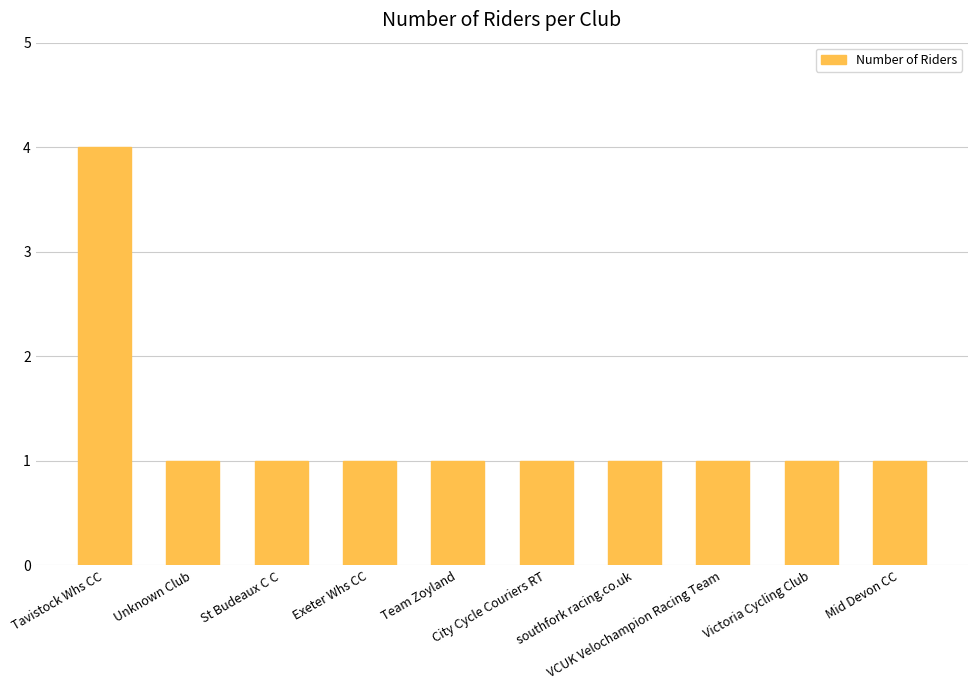

What is the smallest value displayed?

1